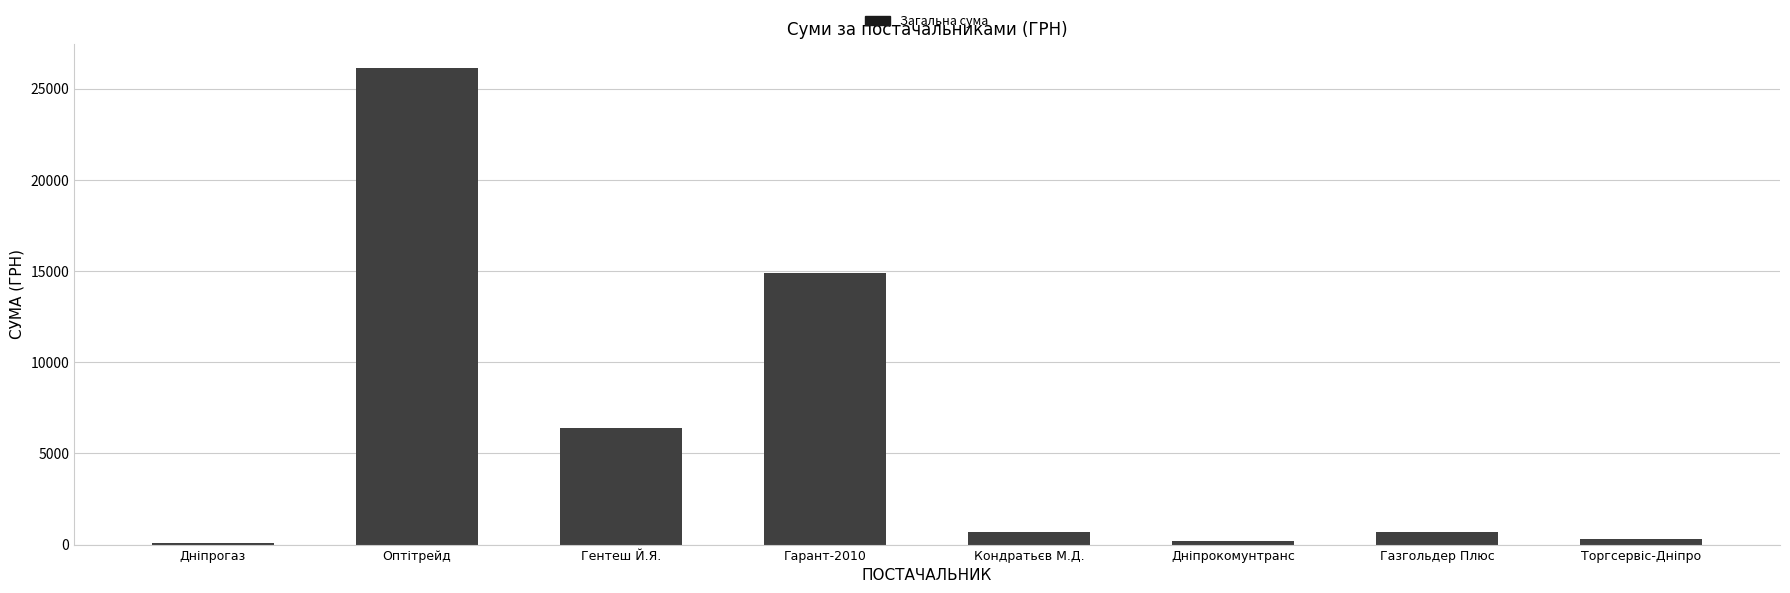

At which label does the data first exceed 715?

Оптітрейд